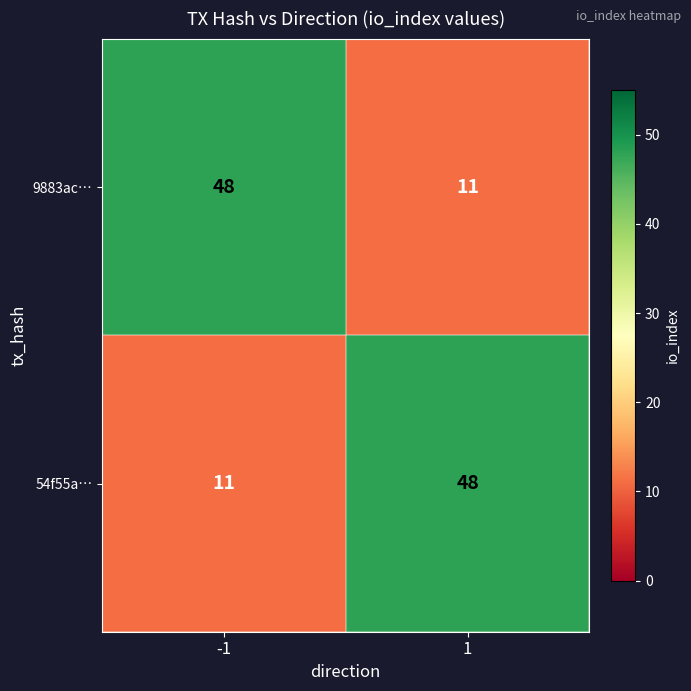

Rank the series at -1 from lowest to highest value.

54f55a…, 9883ac…